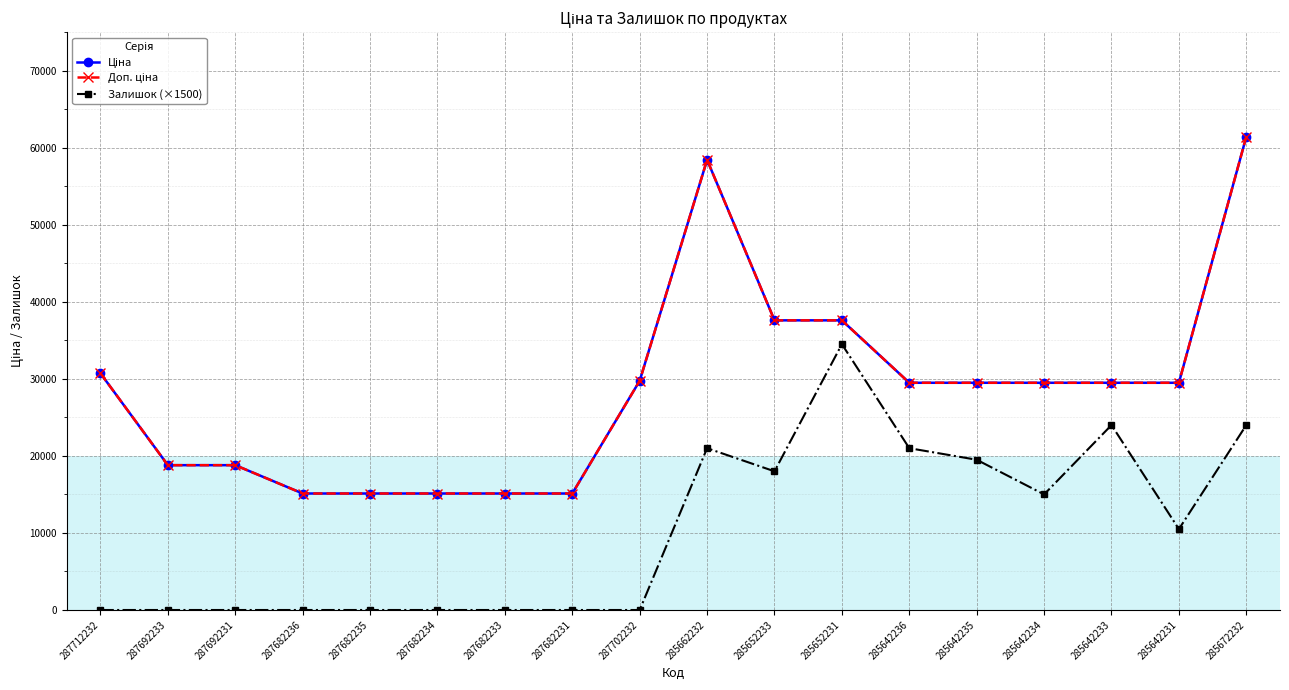

Reading right to left, what are all the values shown in this chart?

Ціна: 285672232=61434.3	285642231=29491.5	285642233=29491.5	285642234=29491.5	285642235=29491.5	285642236=29491.5	285652231=37593.6	285652233=37593.6	285662232=58426.5	287702232=29747.2	287682231=15120.0	287682233=15120.0	287682234=15120.0	287682235=15120.0	287682236=15120.0	287692231=18796.8	287692233=18796.8	287712232=30717.1
Доп. ціна: 285672232=61434.3	285642231=29491.5	285642233=29491.5	285642234=29491.5	285642235=29491.5	285642236=29491.5	285652231=37593.6	285652233=37593.6	285662232=58426.5	287702232=29747.2	287682231=15120.0	287682233=15120.0	287682234=15120.0	287682235=15120.0	287682236=15120.0	287692231=18796.8	287692233=18796.8	287712232=30717.1
Залишок (×1500): 285672232=24000.0	285642231=10500.0	285642233=24000.0	285642234=15000.0	285642235=19500.0	285642236=21000.0	285652231=34500.0	285652233=18000.0	285662232=21000.0	287702232=0.0	287682231=0.0	287682233=0.0	287682234=0.0	287682235=0.0	287682236=0.0	287692231=0.0	287692233=0.0	287712232=0.0